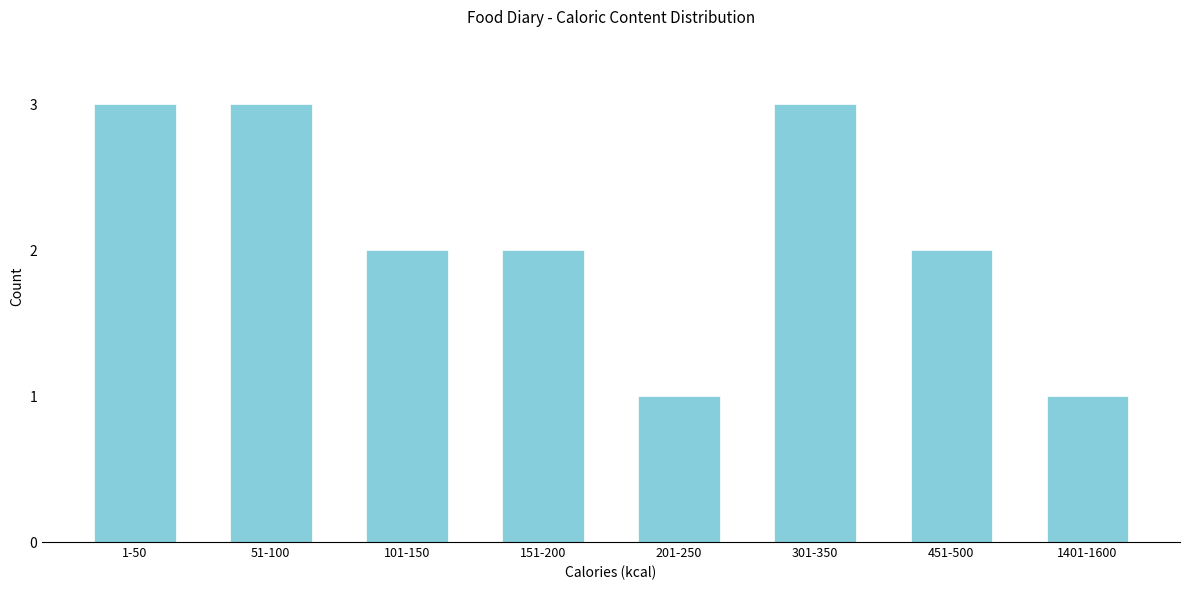

Reading left to right, transcribe all the data shown in this chart.

1-50=3	51-100=3	101-150=2	151-200=2	201-250=1	301-350=3	451-500=2	1401-1600=1